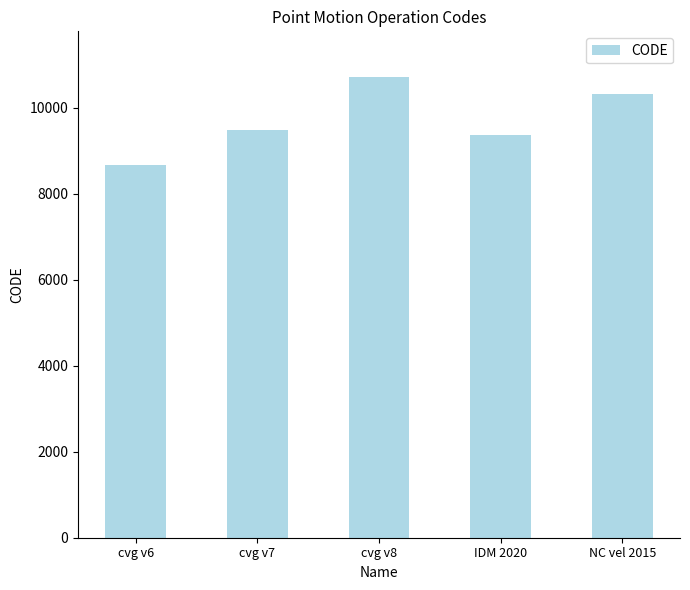

Reading left to right, extract all data points from this chart.

cvg v6=8676	cvg v7=9483	cvg v8=10707	IDM 2020=9375	NC vel 2015=10323